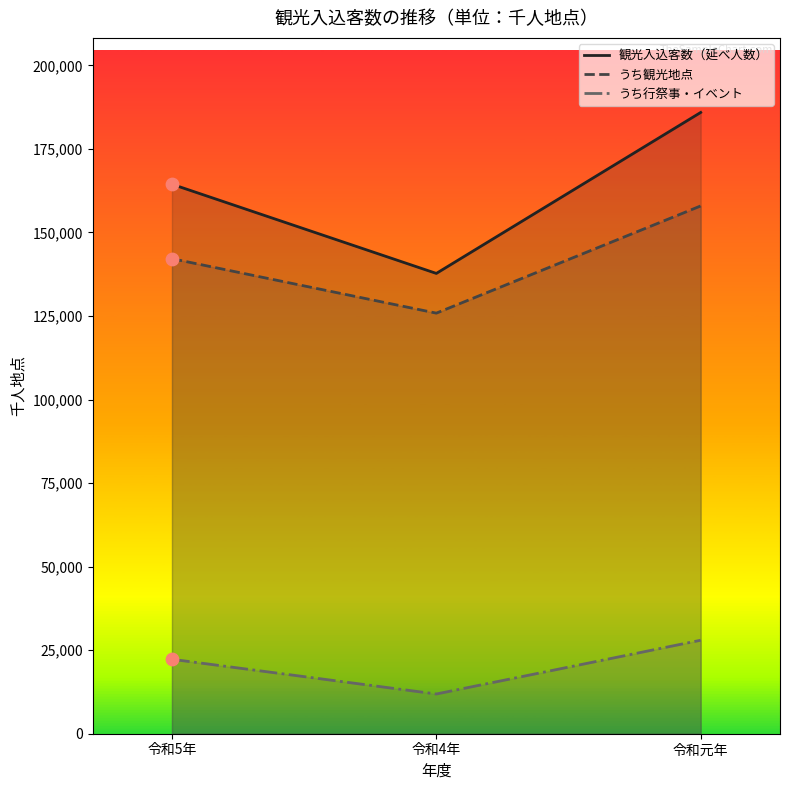

Which series contains the lowest Y value?

うち行祭事・イベント